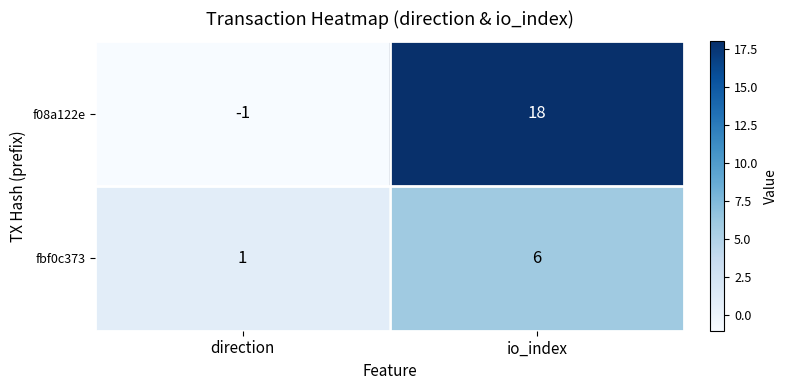

Which series has the largest total across all categories?

f08a122e